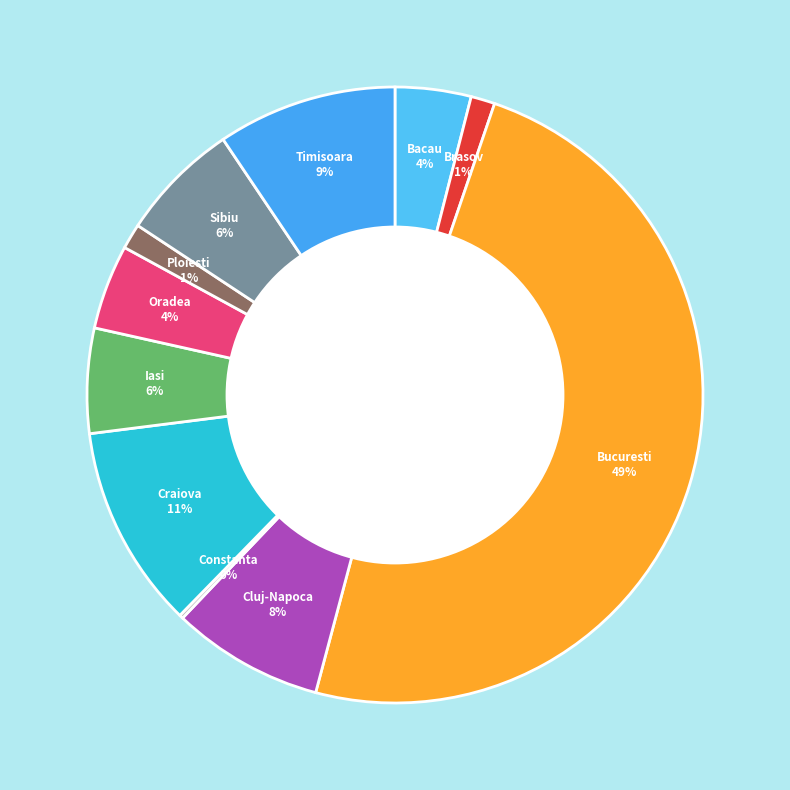

How many segments does this pie chart have?

11